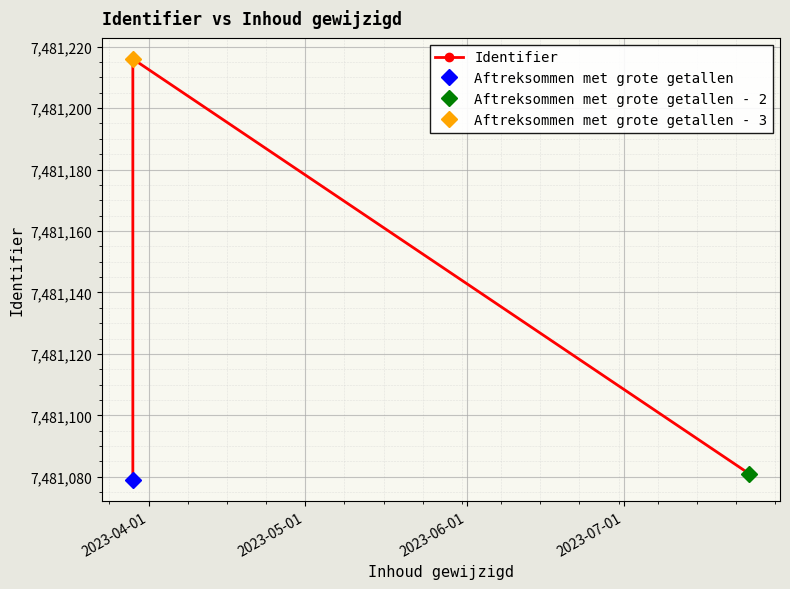

What is the minimum value for Identifier?

7481079